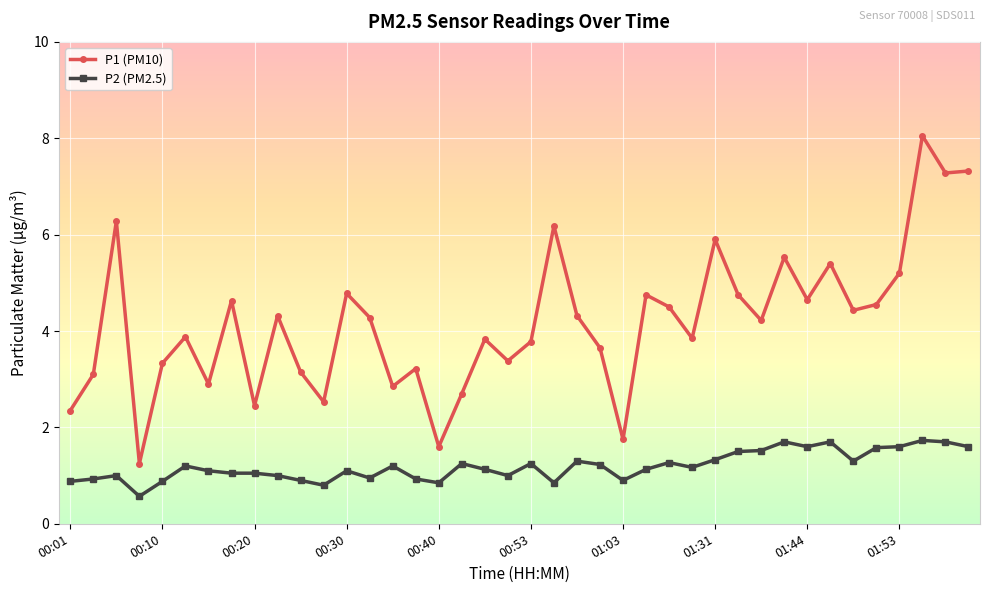

What is the minimum value for P2 (PM2.5)?

0.6